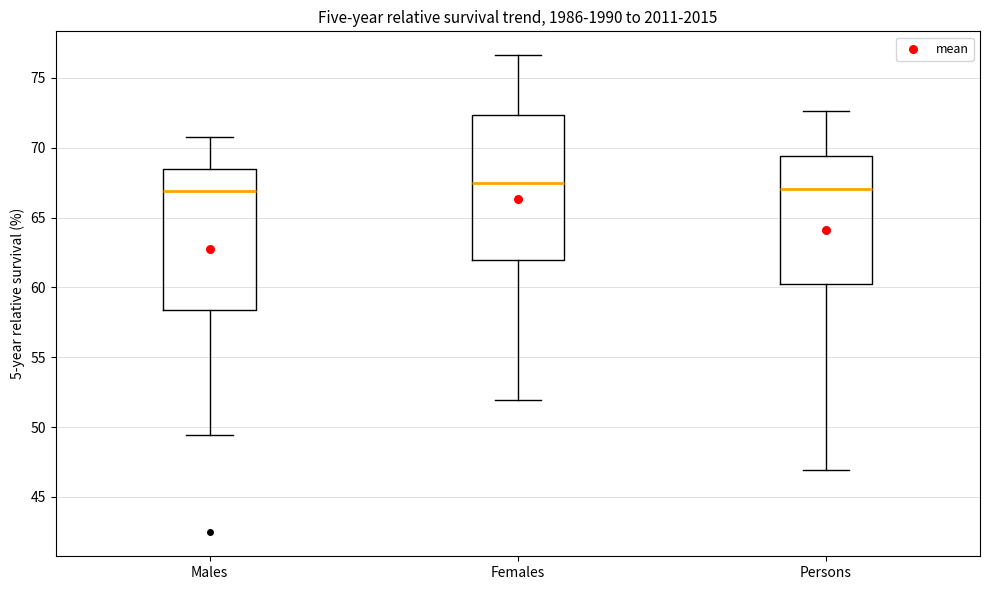

Where is the upper edge of the box for Persons on the y-axis? The values are not printed on the chart, so give them approximately, as read against the axis.

69.5